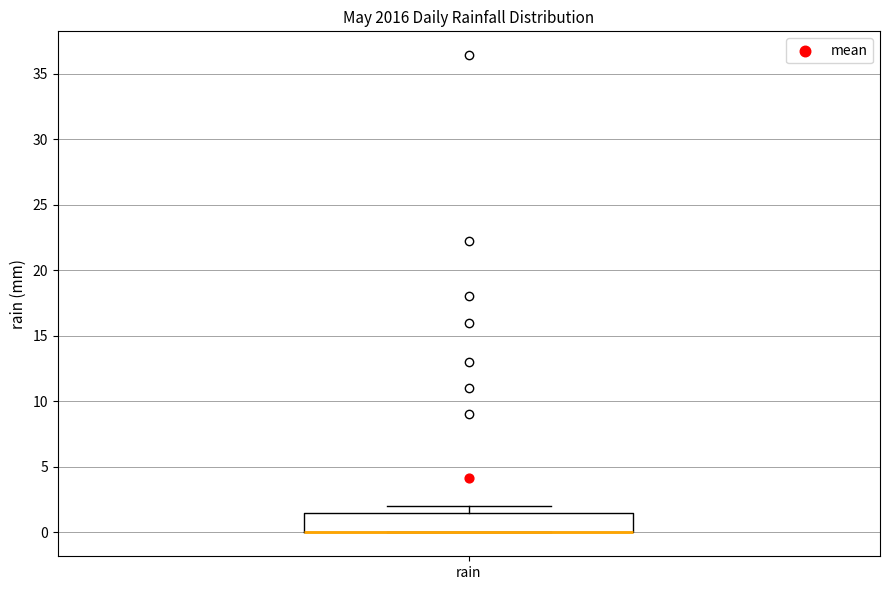

Read this box plot against the y-axis: the position of the median line, the range covered by the box, and the ends of both whiskers. The values are not printed on the chart, so give them approximately, as read against the axis.

median 0.0 (drawn on the box's lower edge), box 0.0 to 1.5, whiskers 0.0 to 2.0